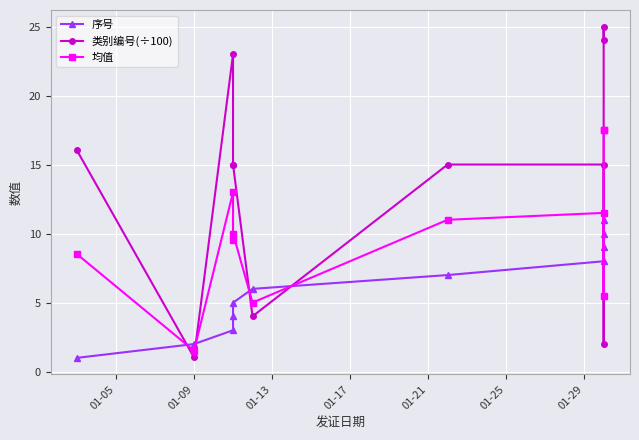

What is the difference between the second highest and second lowest values in the 序号 series?

8.0